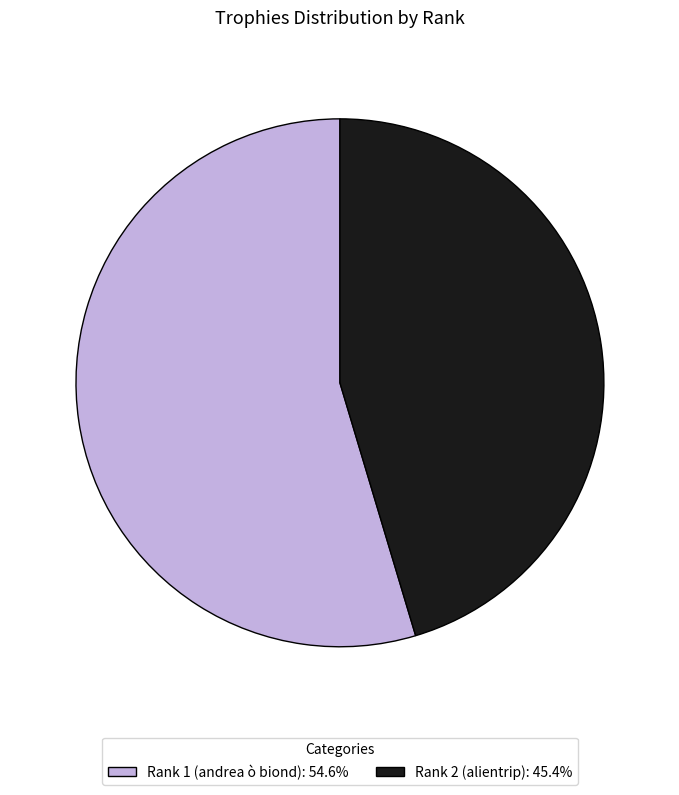

Is the sum of Rank 2 (alientrip): 45.4% and Rank 1 (andrea ò biond): 54.6% greater than half?

Yes